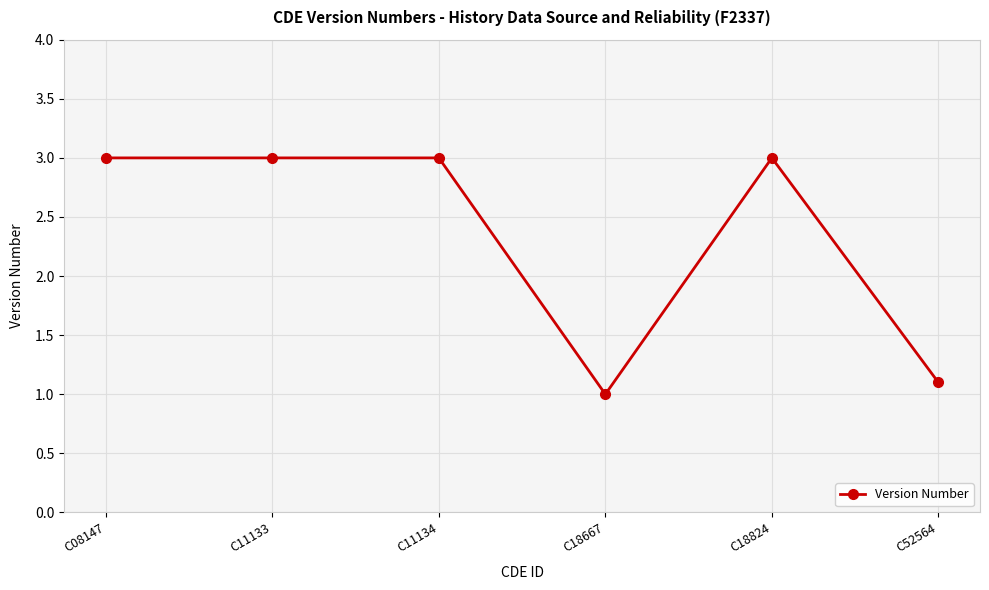

The chart shows a value of 0.3 at C18667. True or false?

False